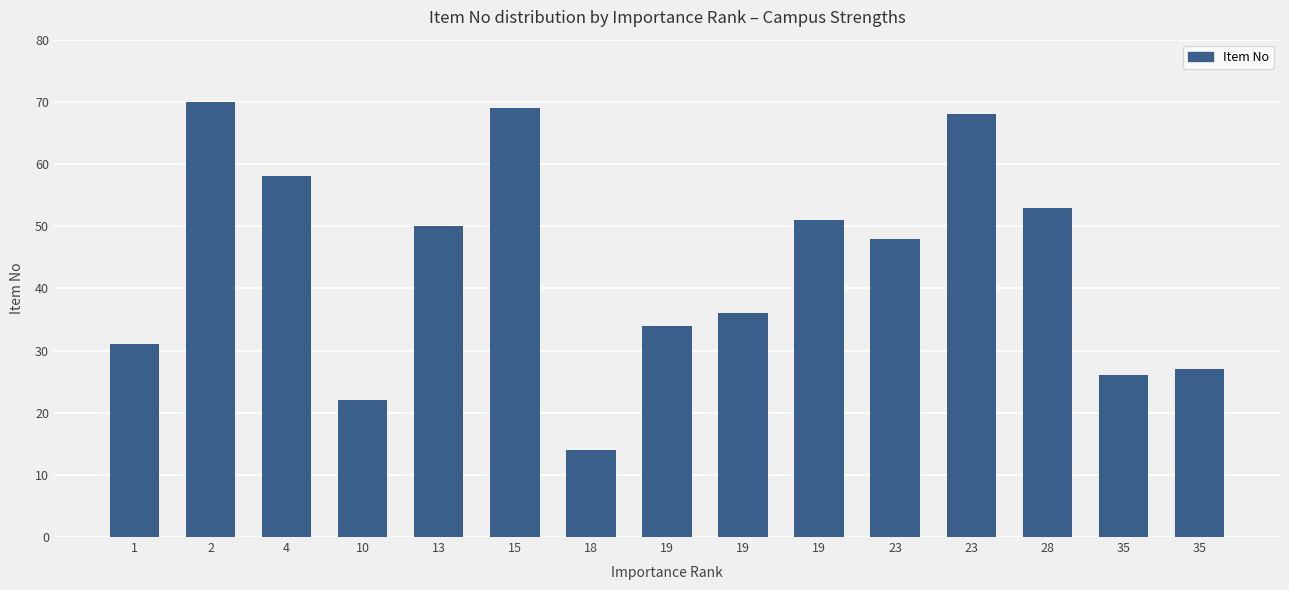

How many bars are there in total?

15